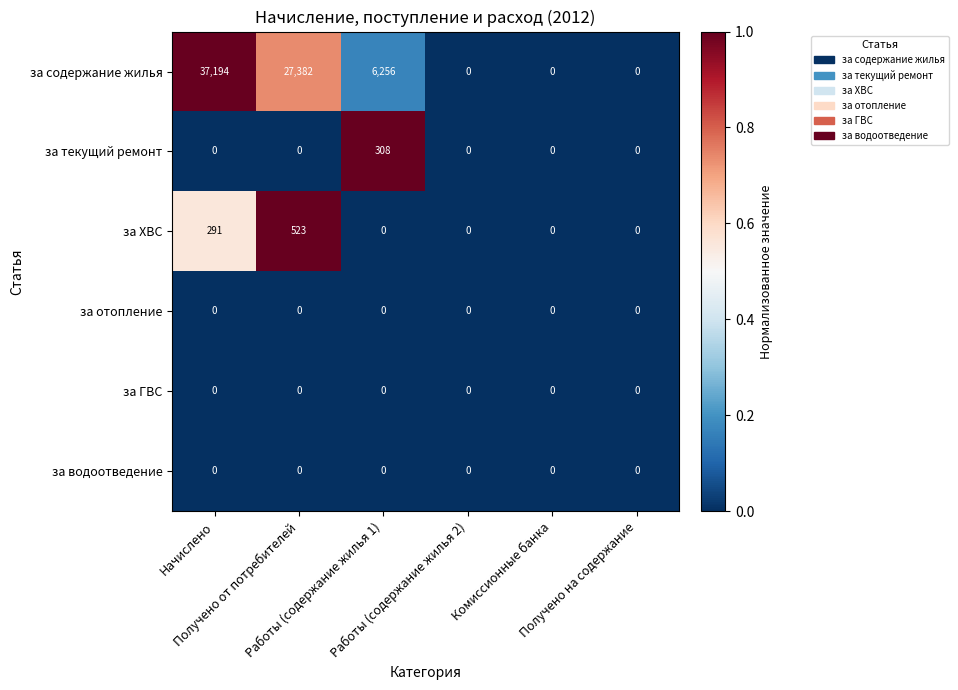

What is the greatest value displayed?

37194